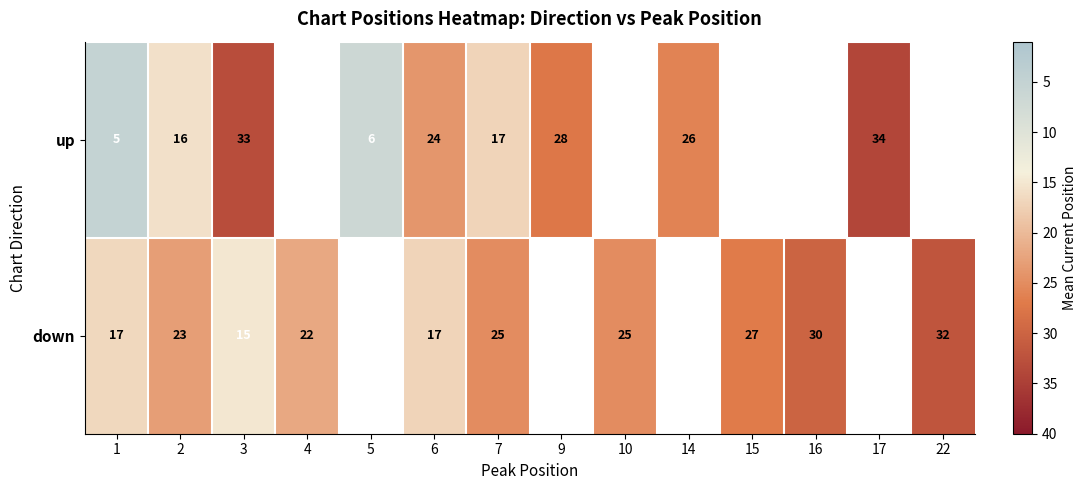

What is the difference between the down values at 2 and 16?

7.0